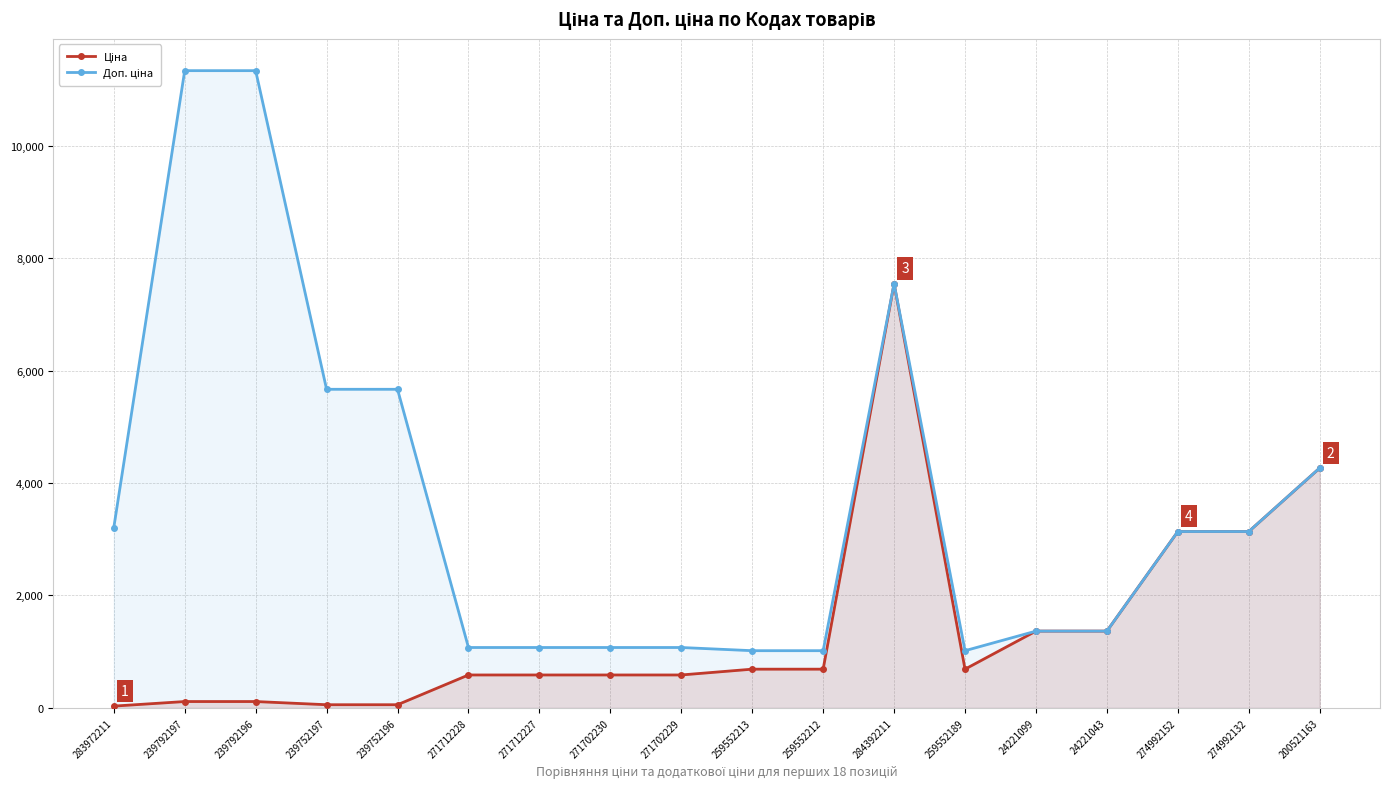

At which label is Доп. ціна closest to 6175?

239752197